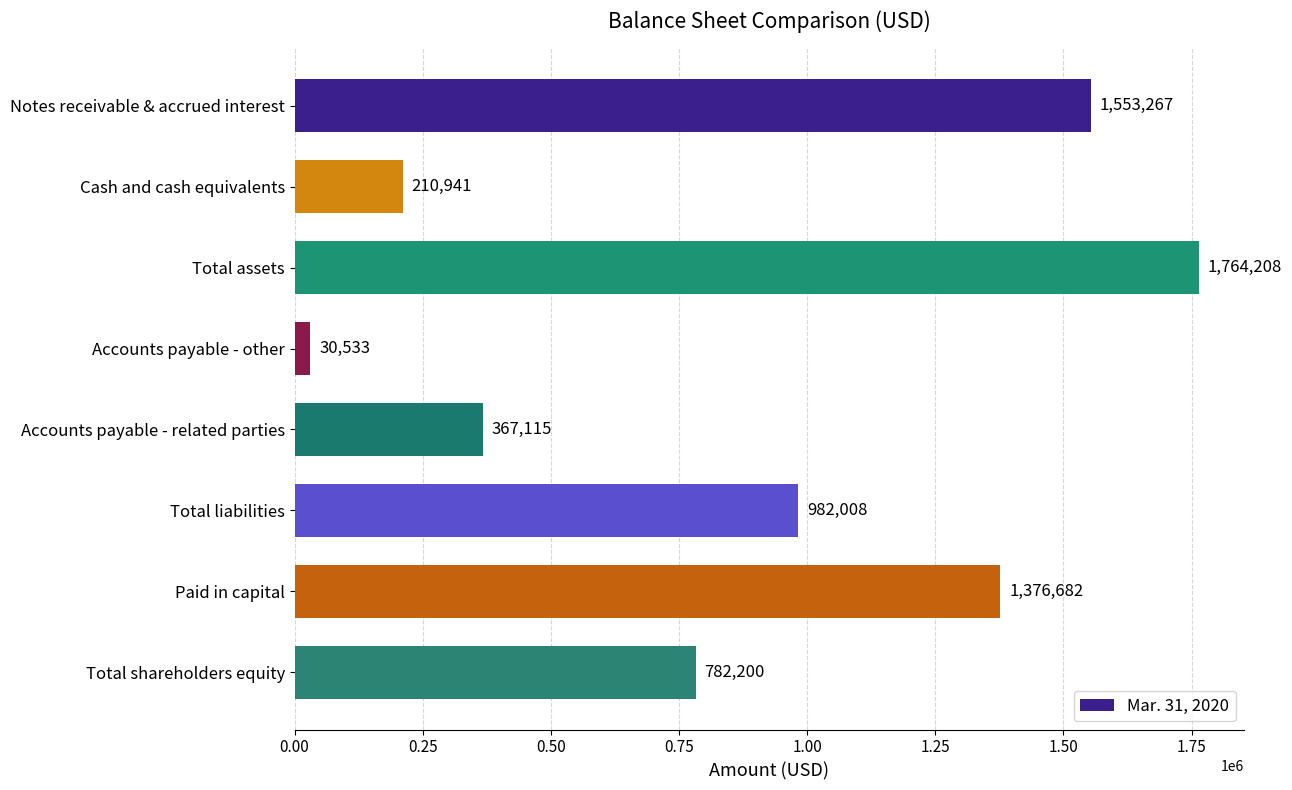

What is the value of the 8th bar from the top?

782200